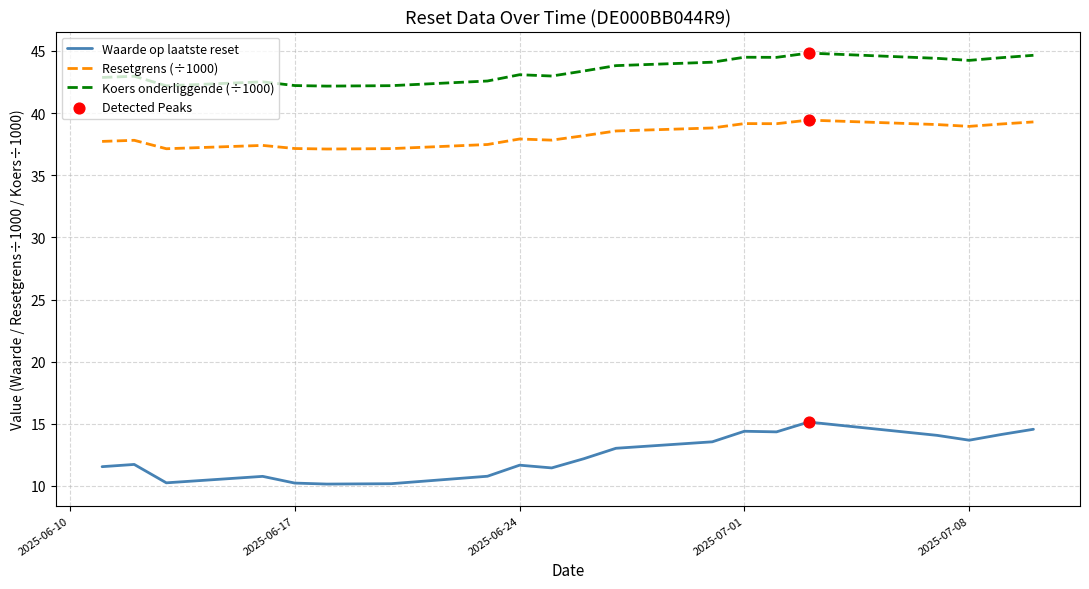

Which series has the widest spread of values?

Waarde op laatste reset